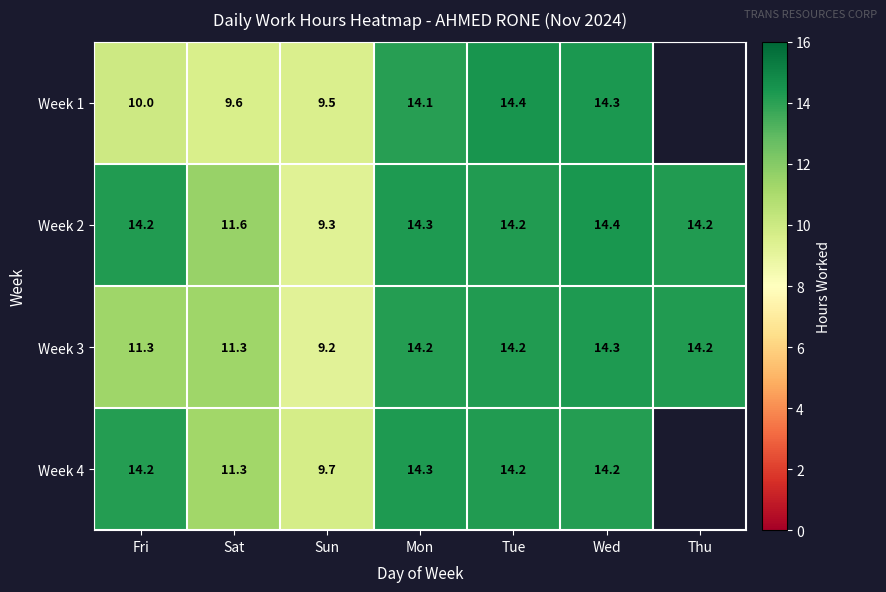

What is the highest value of the Week 2 series?

14.4